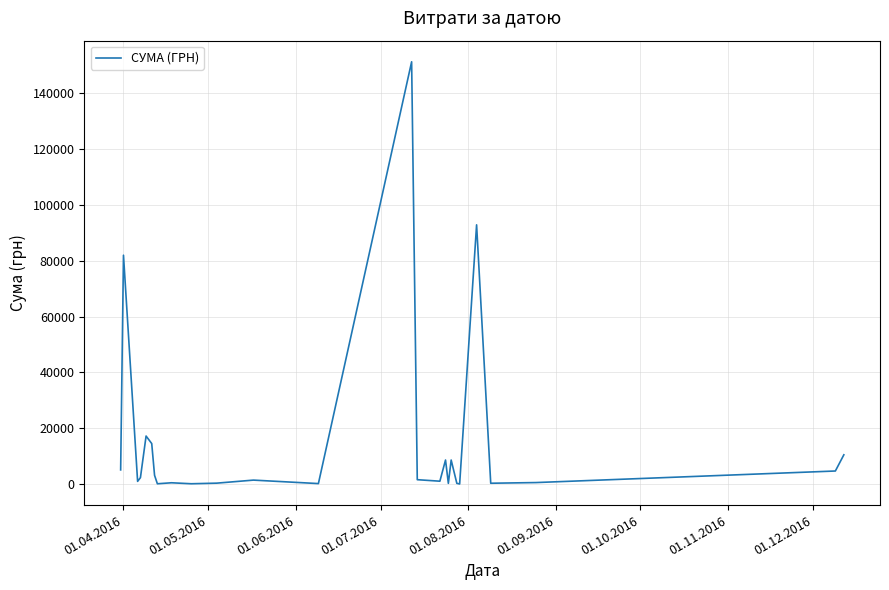

What is the greatest value displayed?

151115.9